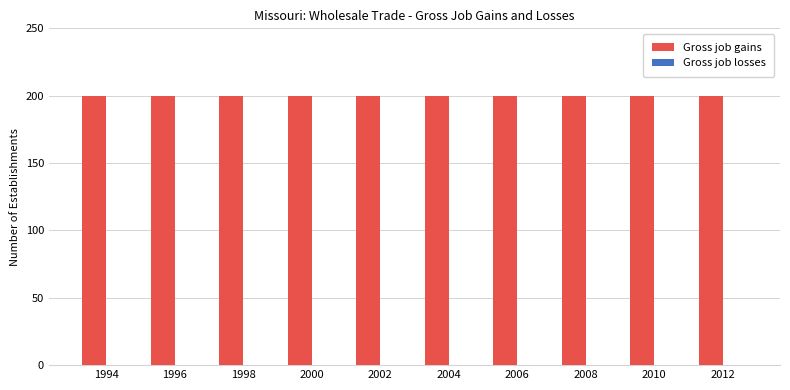

List the labels in order of Gross job losses value, smallest first.

1994, 1996, 1998, 2000, 2002, 2004, 2006, 2008, 2010, 2012